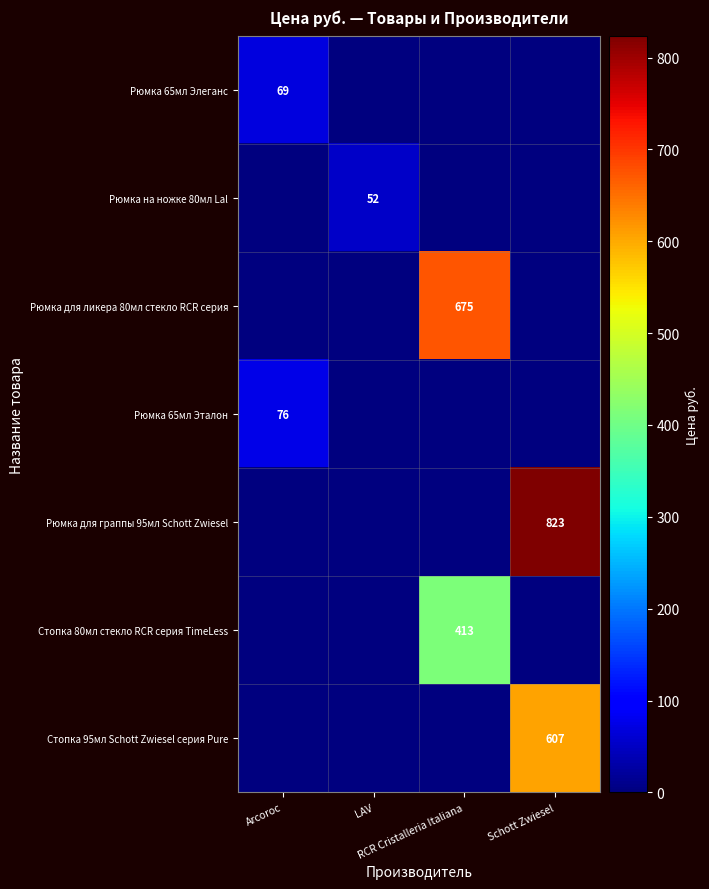

Is the value of Стопка 80мл стекло RCR серия TimeLess at Arcoroc greater than the value of Рюмка для граппы 95мл Schott Zwiesel at LAV?

No